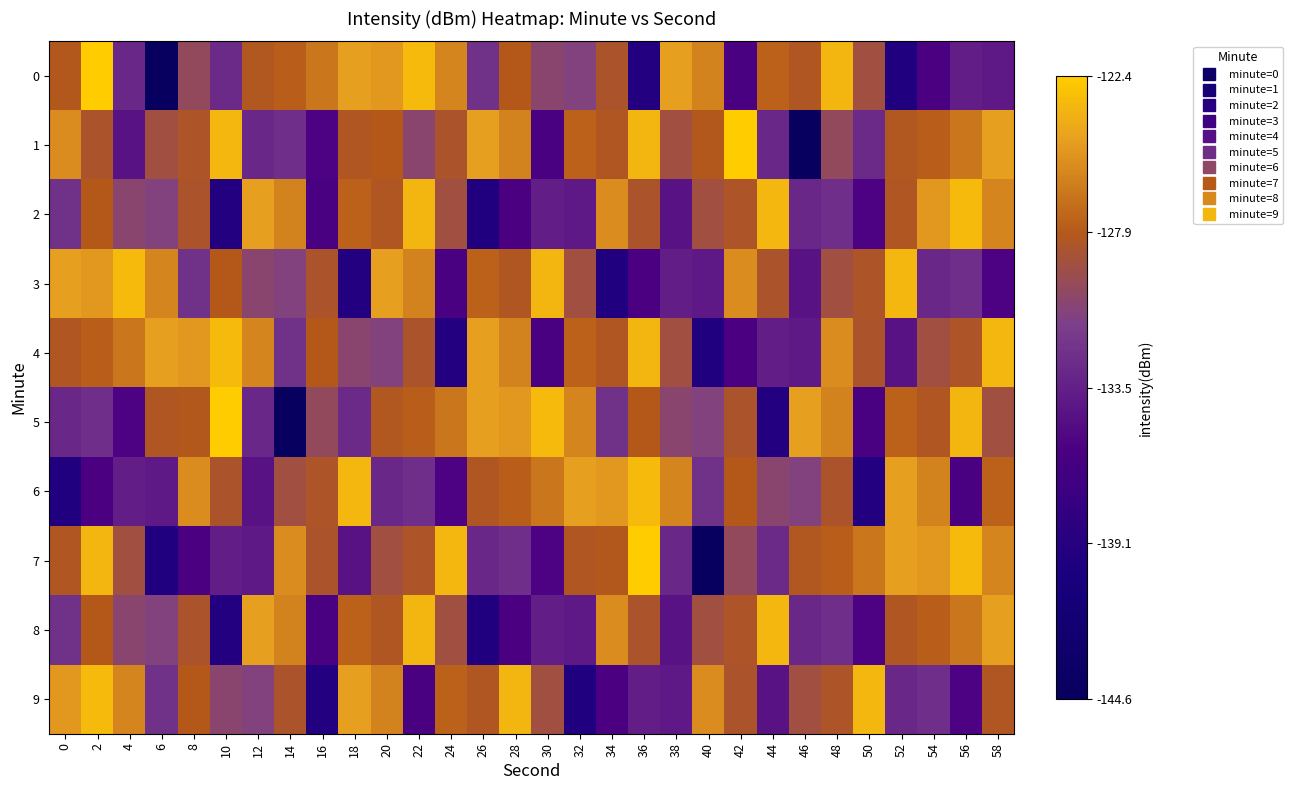

List the series in order of their peak value, highest first.

0, 1, 5, 7, 2, 3, 4, 6, 9, 8